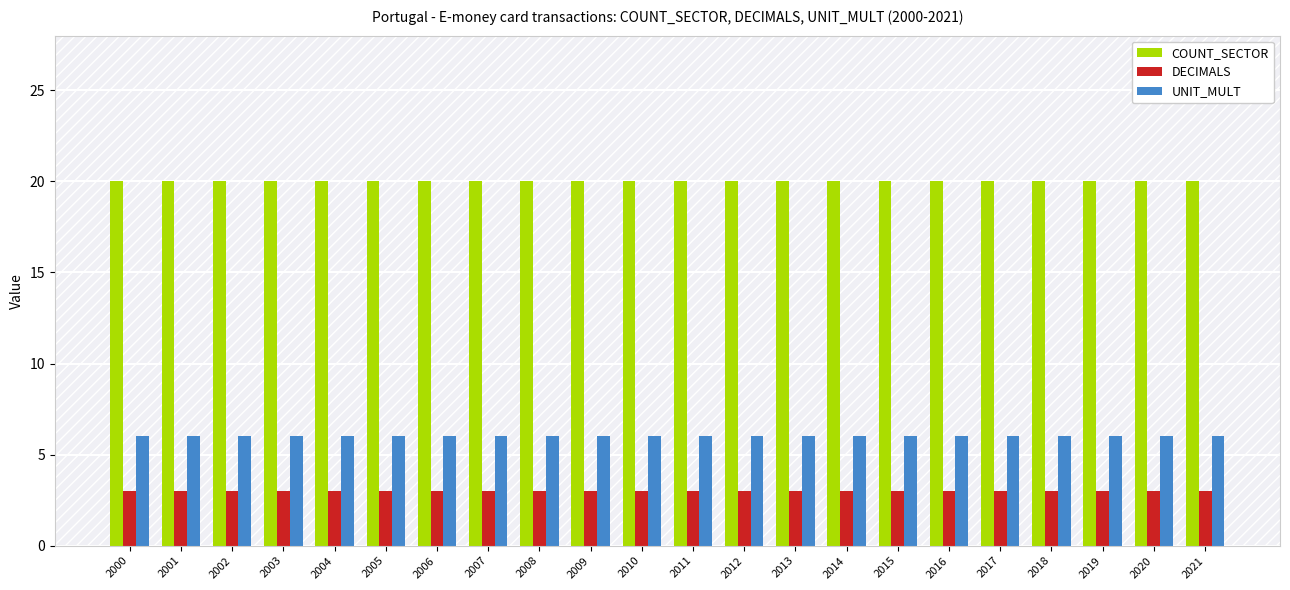

What are all the series names shown in the legend?

COUNT_SECTOR, DECIMALS, UNIT_MULT